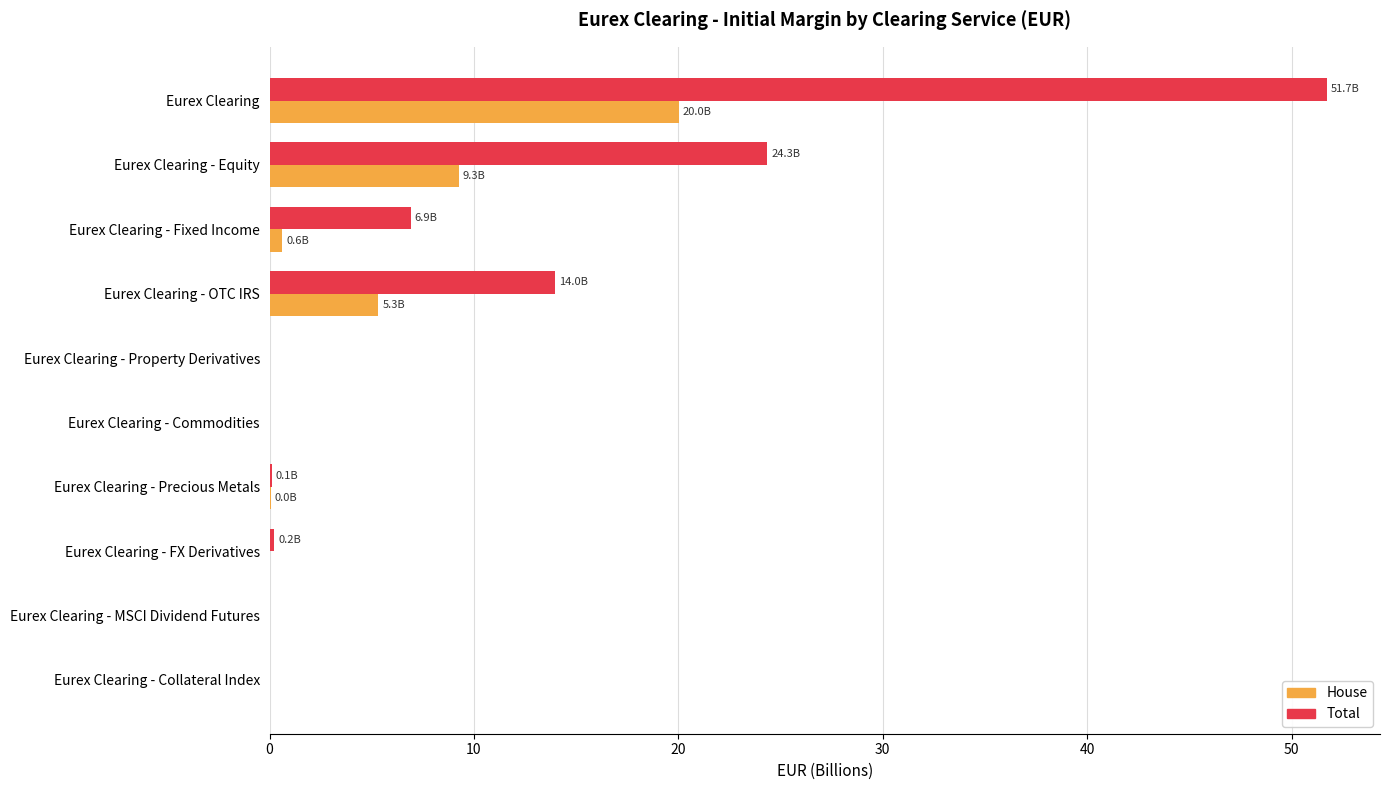

At which category is the sum across all series the highest?

Eurex Clearing